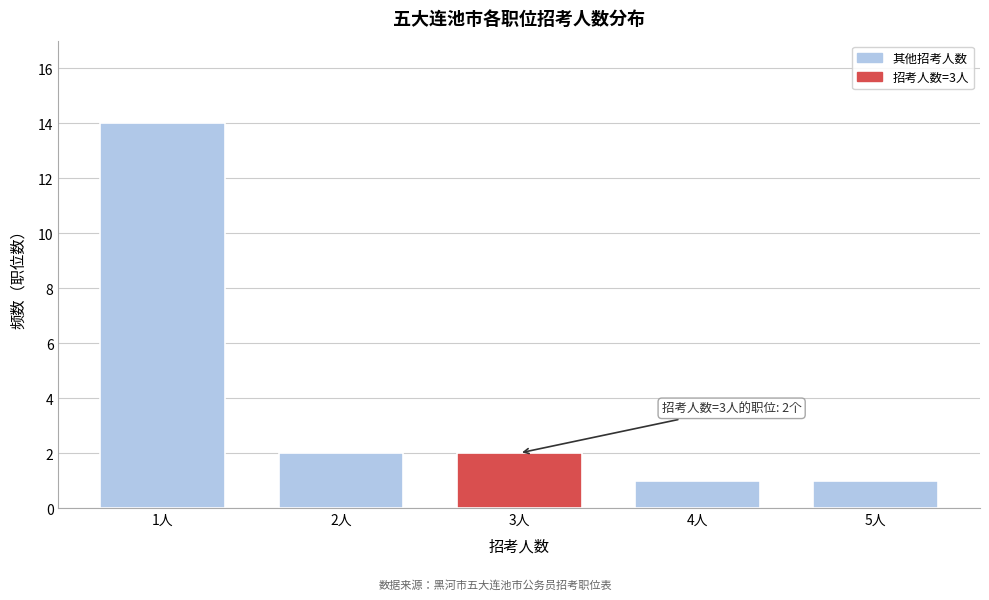

Reading left to right, list all the values displayed in this chart.

1人=14	2人=2	3人=2	4人=1	5人=1